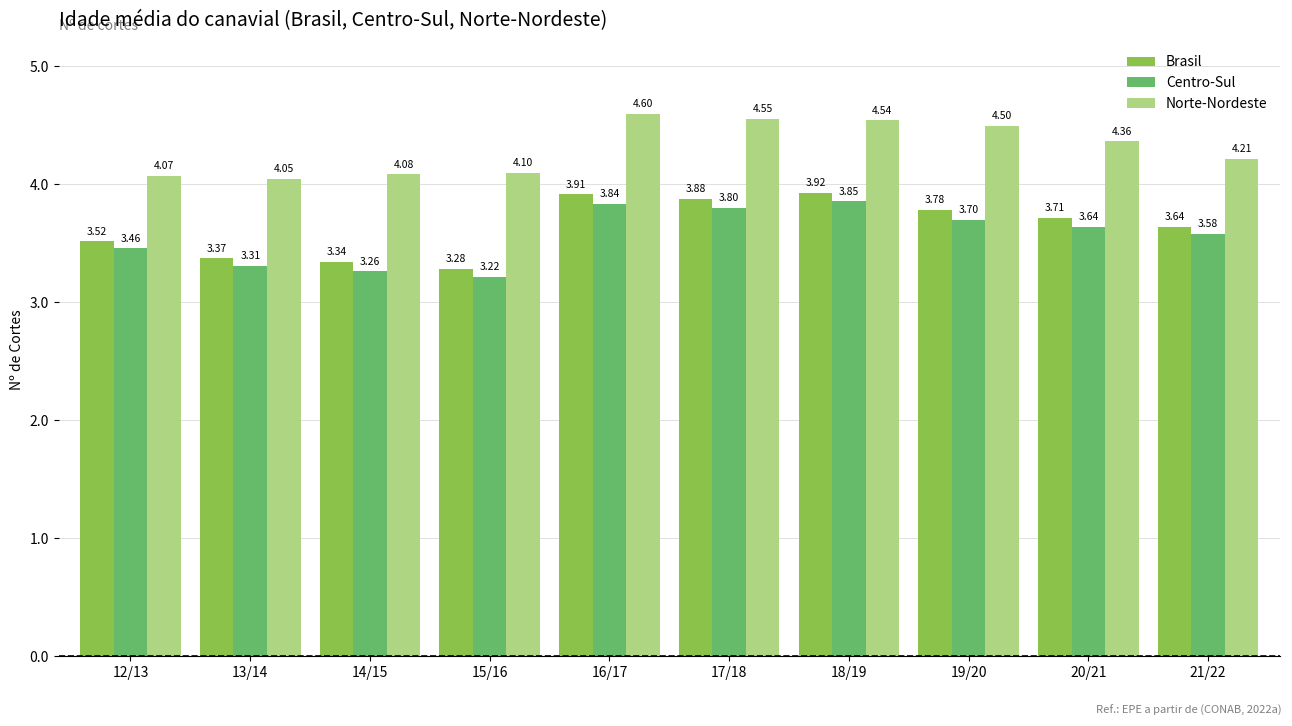

What is the value of the Centro-Sul bar at the 5th from the left?

3.8